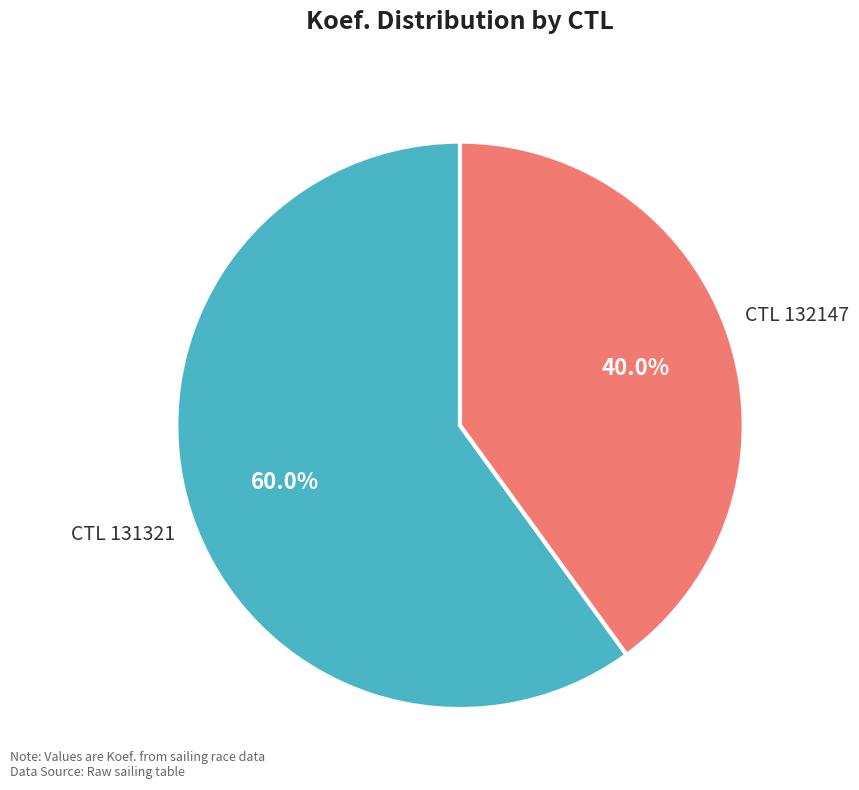

Rank the categories by value from highest to lowest.

CTL 131321, CTL 132147